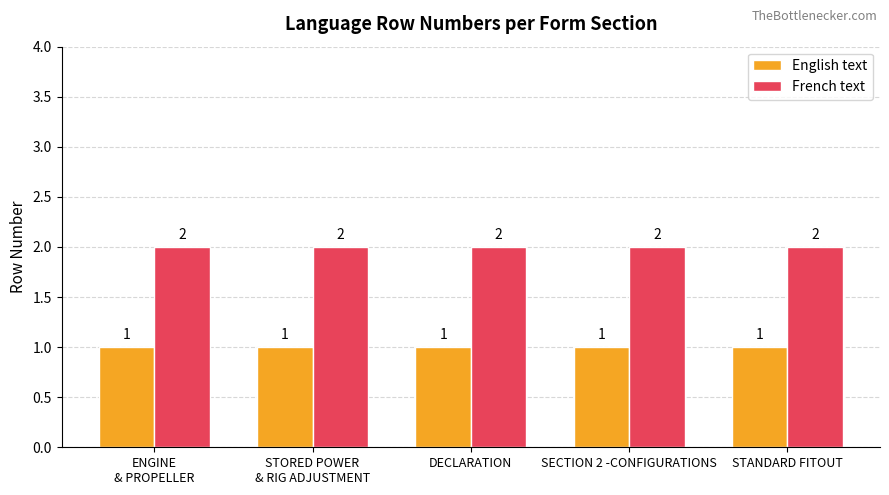

Rank the series by their average value, from highest to lowest.

French text, English text